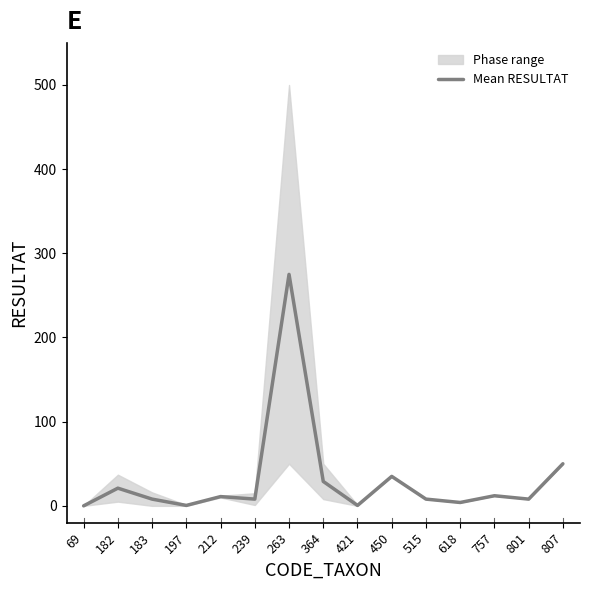

True or false: there are more than 0 points higher than both neighbors.

True